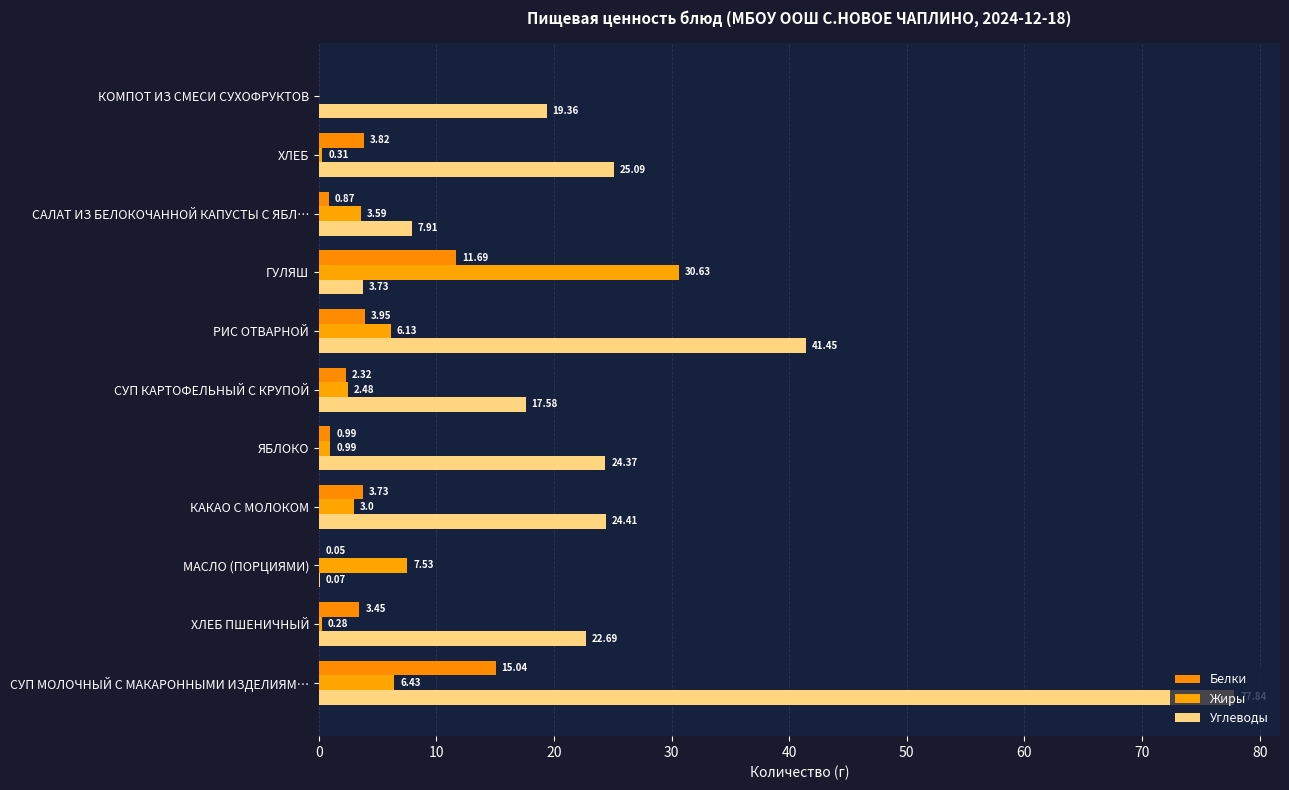

How many data points in Белки are above 3?

6